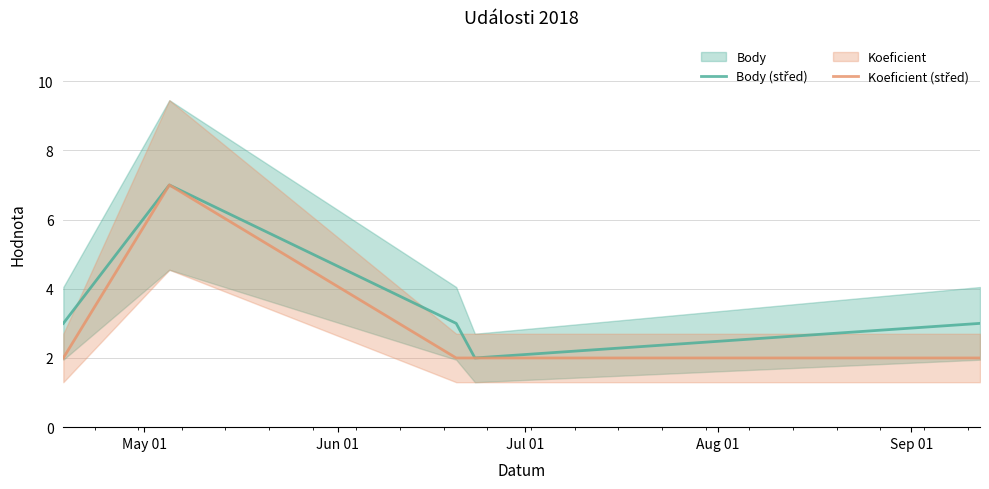

Rank the series by their maximum value, from lowest to highest.

Body (střed), Koeficient (střed)